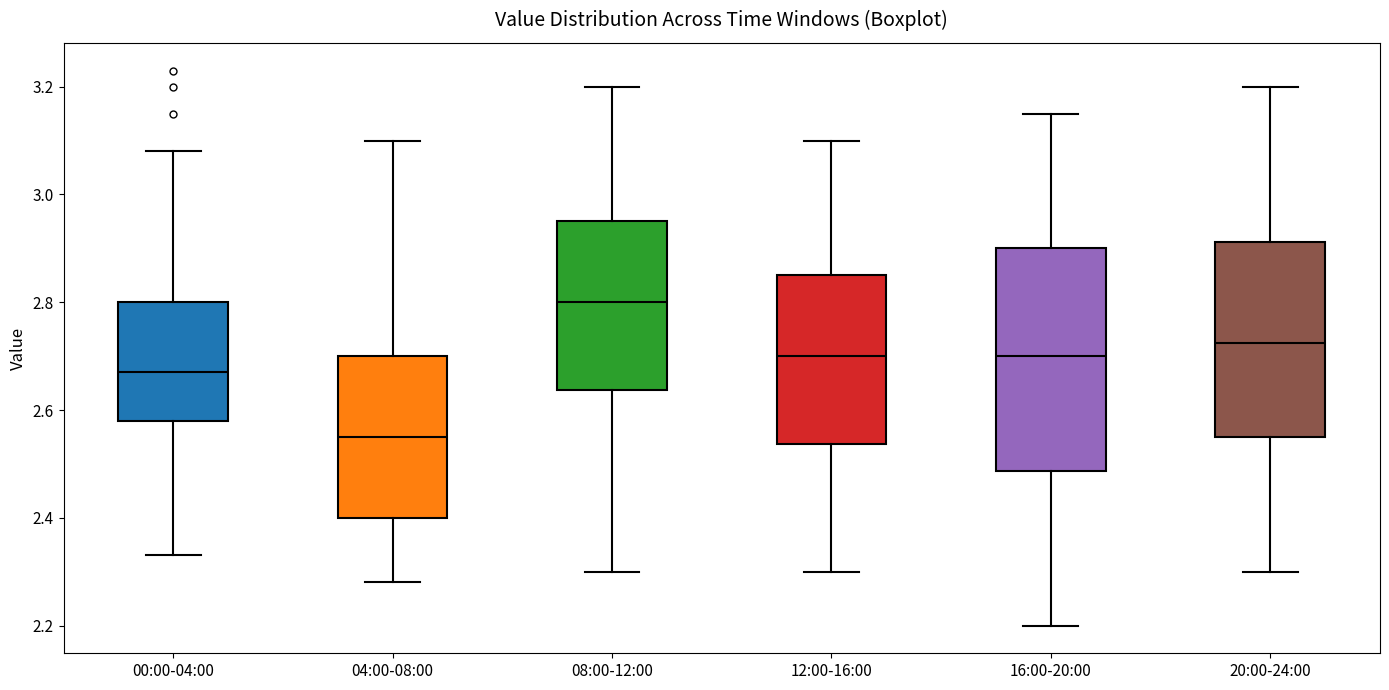

Reading left to right, read every box against the y-axis: the position of its median line, the range the box covers, and the ends of its whiskers. The values are not printed on the chart, so give them approximately, as read against the axis.

00:00-04:00: median 2.68, box 2.58 to 2.80, whiskers 2.34 to 3.08
04:00-08:00: median 2.56, box 2.40 to 2.70, whiskers 2.28 to 3.10
08:00-12:00: median 2.80, box 2.64 to 2.96, whiskers 2.30 to 3.20
12:00-16:00: median 2.70, box 2.54 to 2.86, whiskers 2.30 to 3.10
16:00-20:00: median 2.70, box 2.48 to 2.90, whiskers 2.20 to 3.16
20:00-24:00: median 2.72, box 2.56 to 2.92, whiskers 2.30 to 3.20